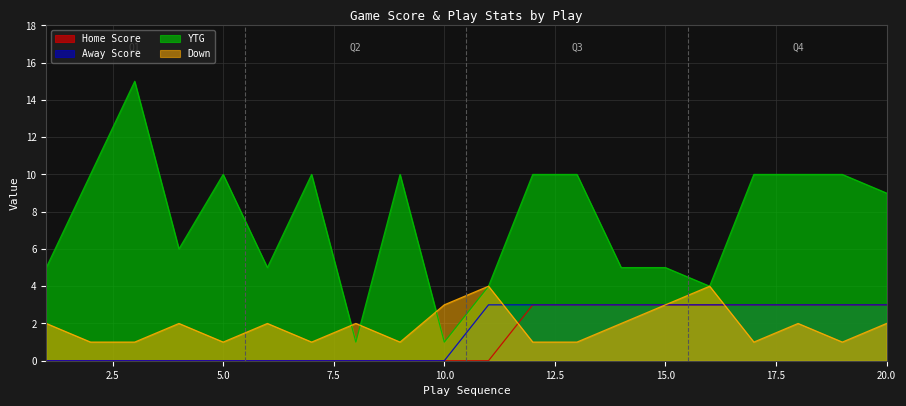

Reading left to right, what are all the values shown in this chart?

Home Score: 1=0	2=0	3=0	4=0	5=0	6=0	7=0	8=0	9=0	10=0	11=0	12=3	13=3	14=3	15=3	16=3	17=3	18=3	19=3	20=3
Away Score: 1=0	2=0	3=0	4=0	5=0	6=0	7=0	8=0	9=0	10=0	11=3	12=3	13=3	14=3	15=3	16=3	17=3	18=3	19=3	20=3
Down: 1=2	2=1	3=1	4=2	5=1	6=2	7=1	8=2	9=1	10=3	11=4	12=1	13=1	14=2	15=3	16=4	17=1	18=2	19=1	20=2
YTG: 1=5	2=10	3=15	4=6	5=10	6=5	7=10	8=1	9=10	10=1	11=4	12=10	13=10	14=5	15=5	16=4	17=10	18=10	19=10	20=9